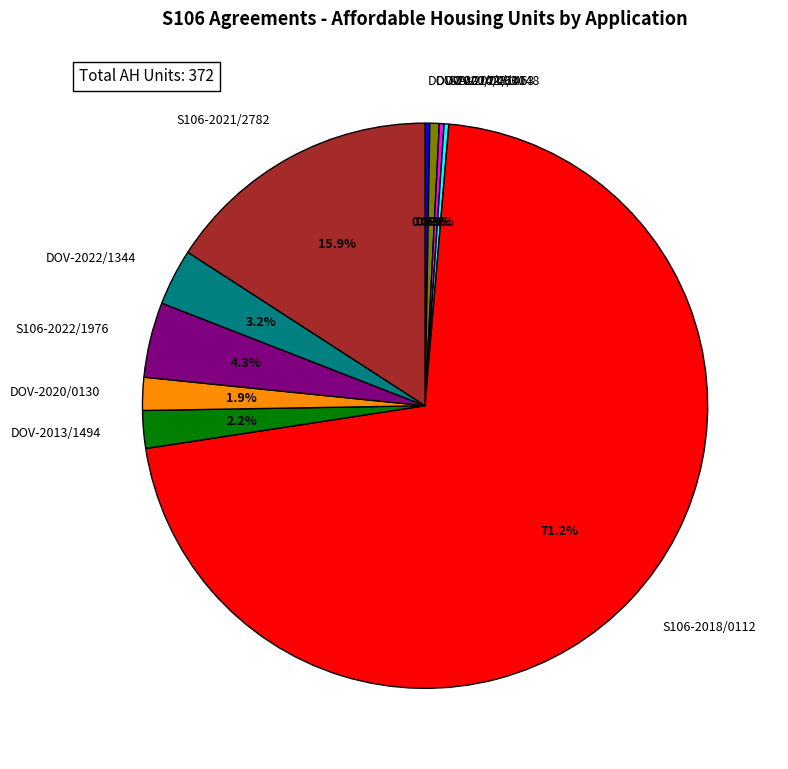

Does any single category account for the majority?

Yes